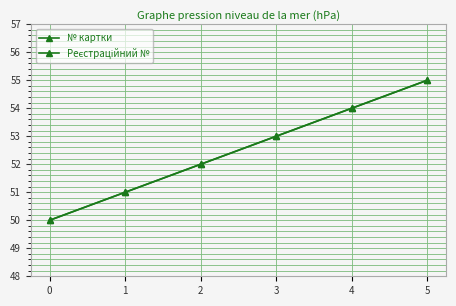

What is the difference between the second highest and minimum values in the № картки series?

4